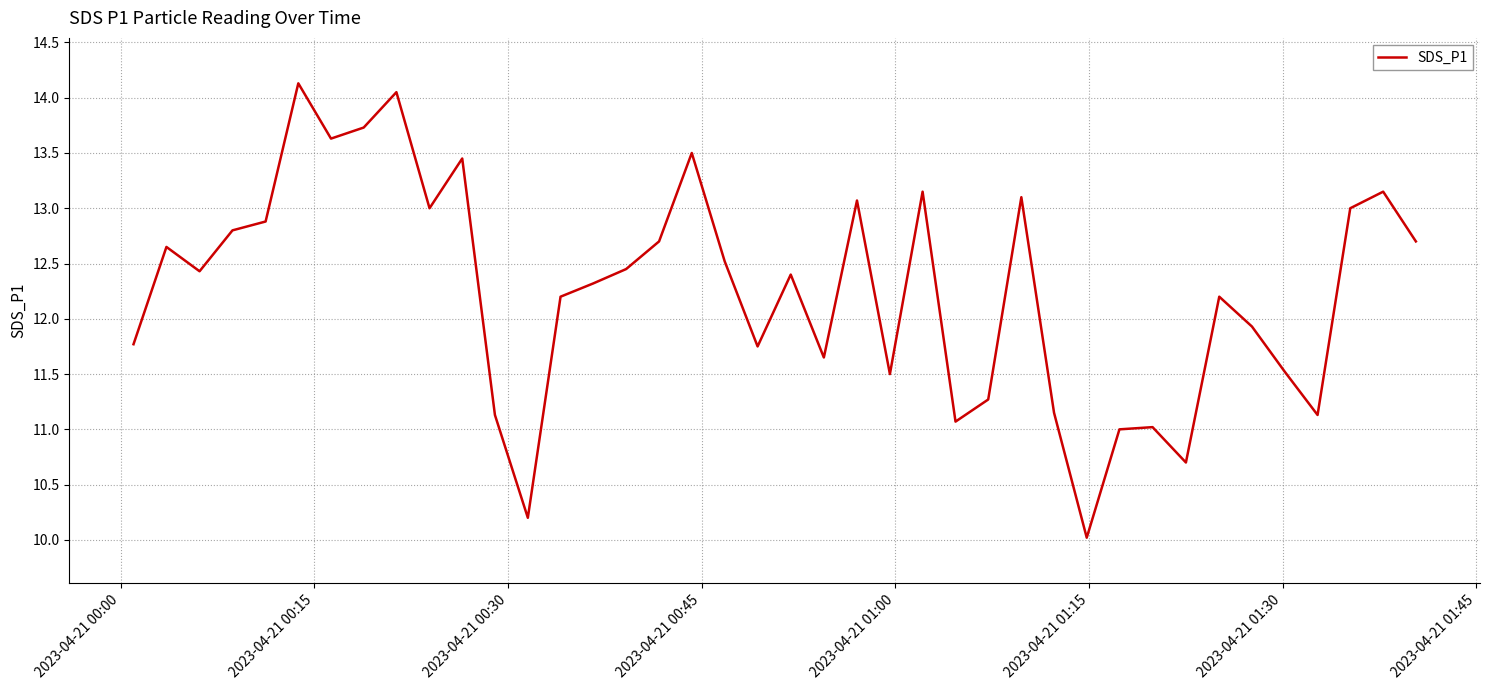

What is the minimum value shown in the chart?

10.0